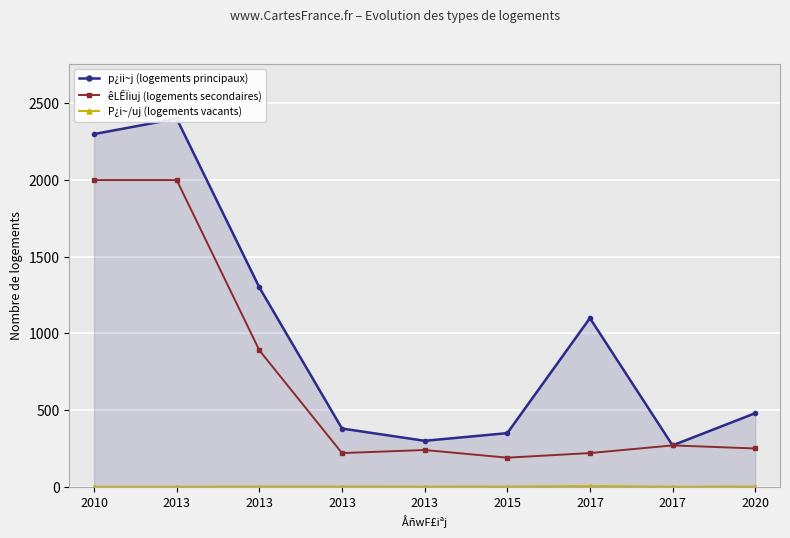

What is the sum of the P¿i~/uj (logements vacants) values at 2013 and 2015?

3.1